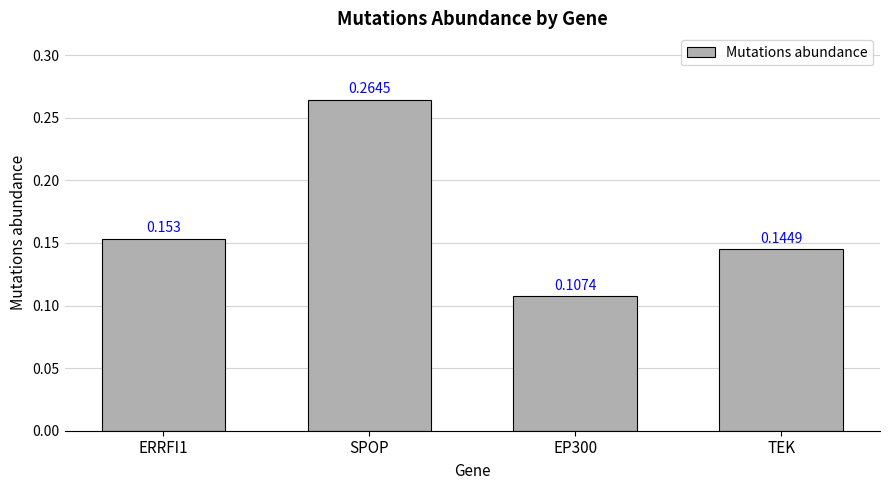

True or false: the data shows 0.1 at SPOP.

False